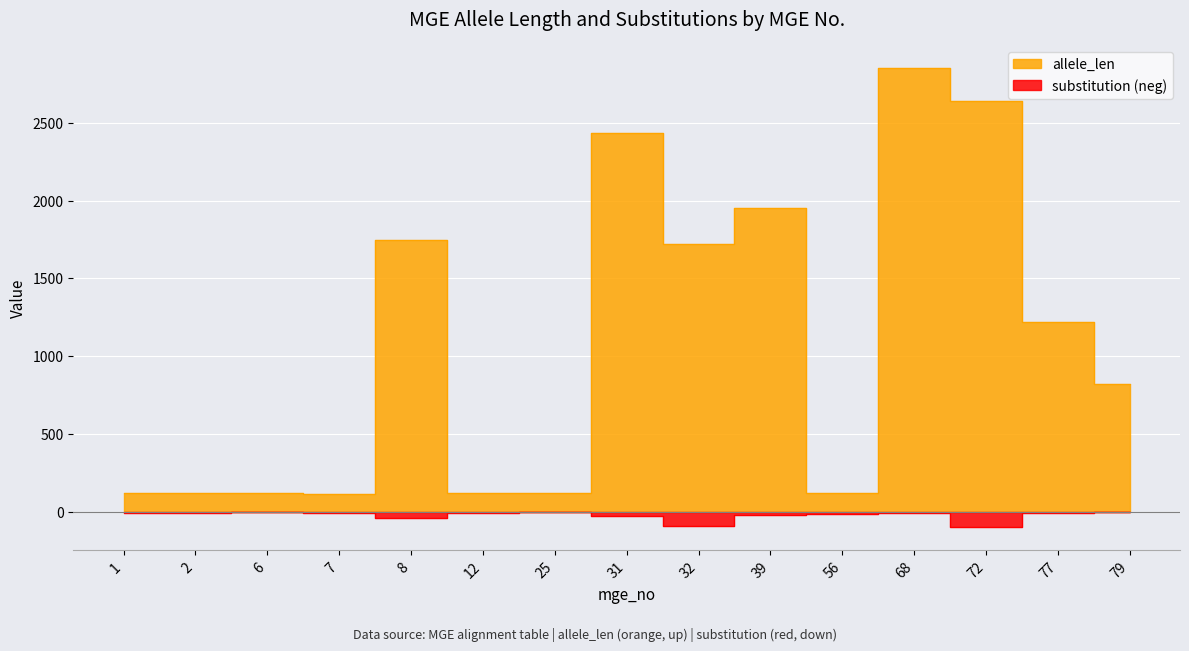

What is the value of the allele_len point at the 6th from the left?

122